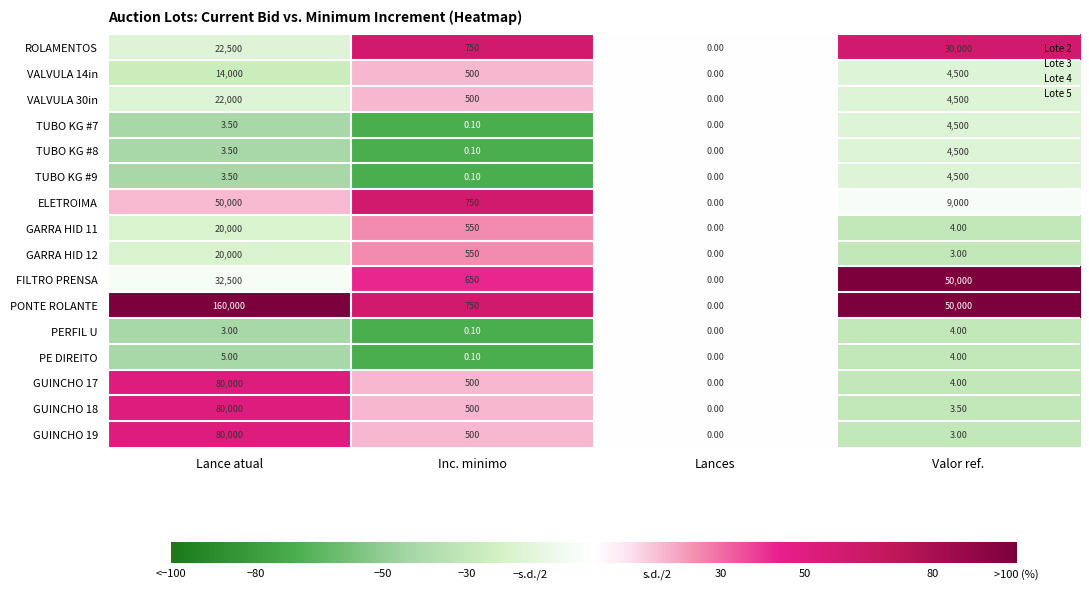

Count the number of data series in this chart.

16